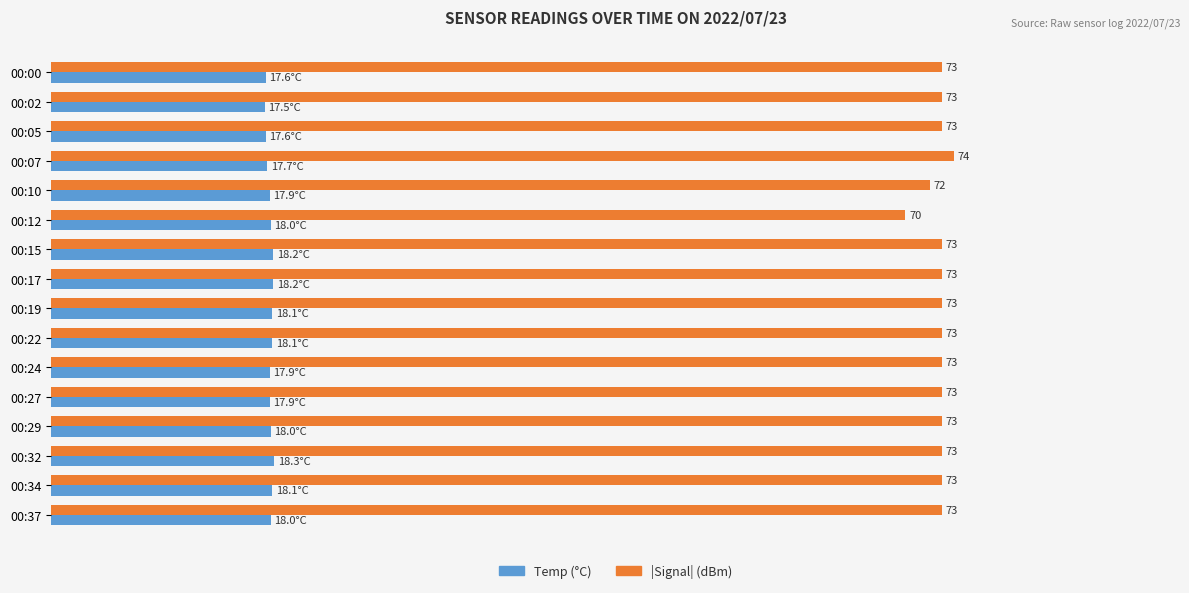

Which label corresponds to the largest value in the chart?

00:07